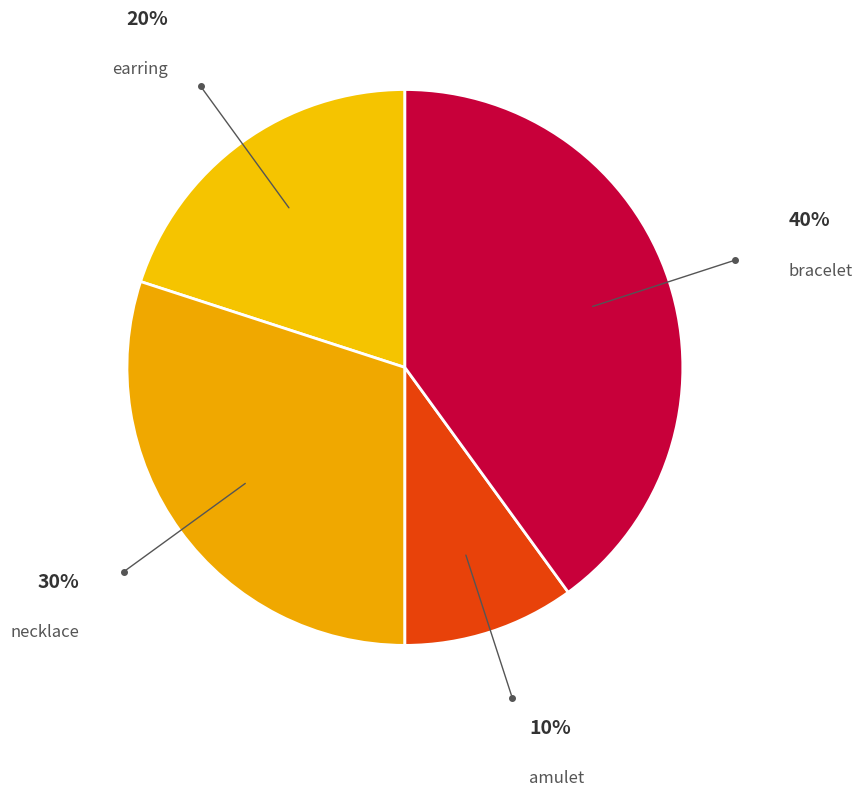

Count the number of slices in the pie.

4